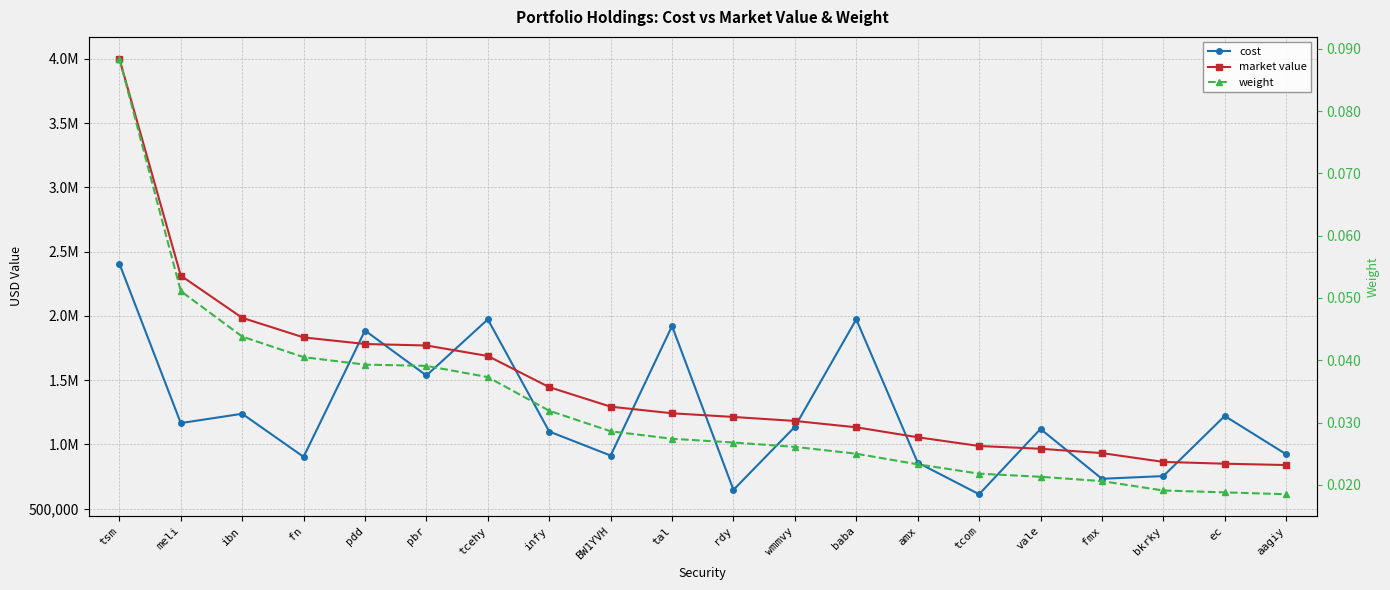

How many lines are shown in the chart?

3